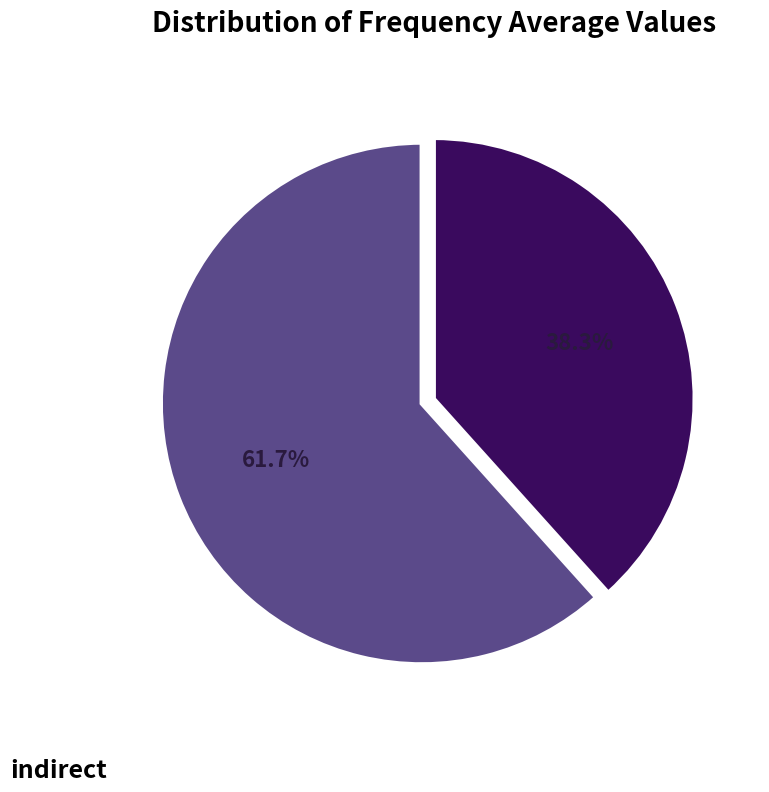

Is there any slice that represents more than half of the pie?

Yes